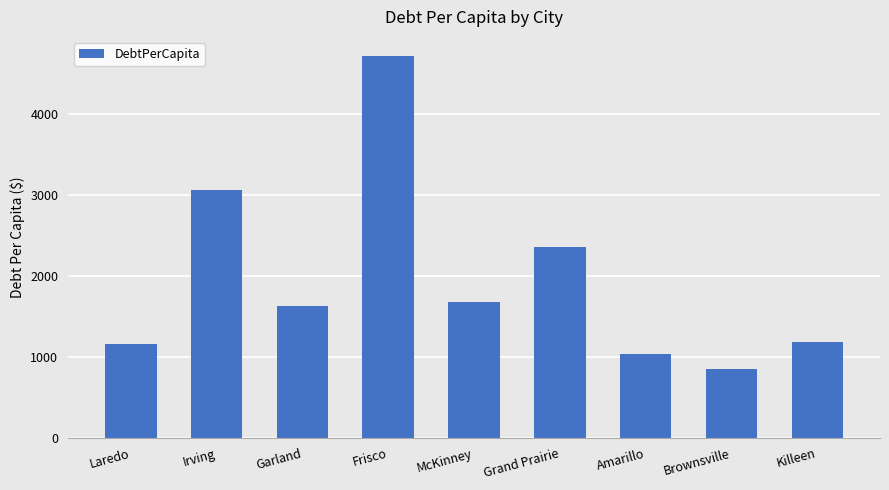

How many bars are there in total?

9